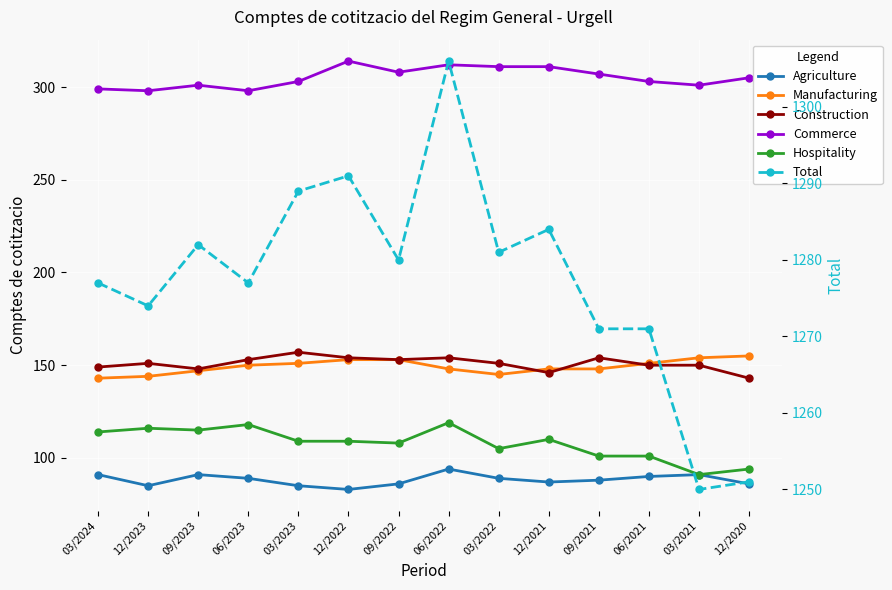

What is the difference between the maximum and minimum values in the Total series?

56